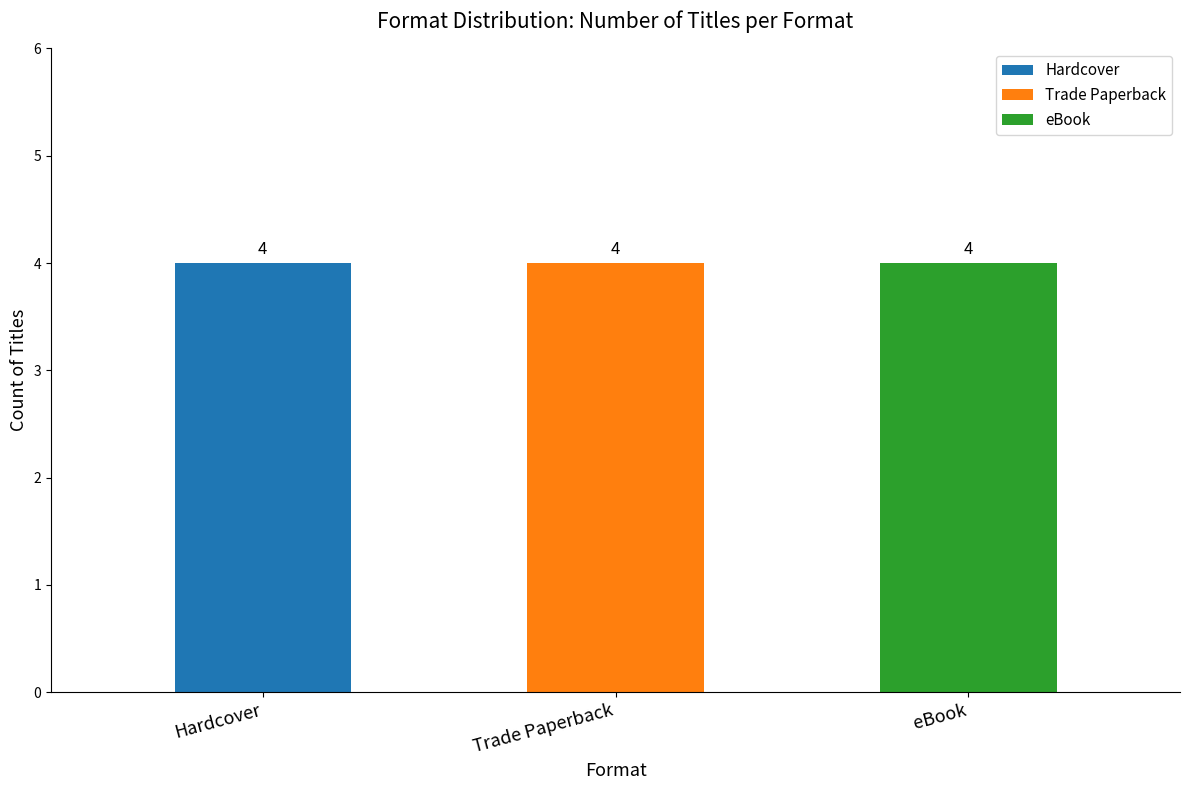

At which label is Trade Paperback closest to 55598890?

eBook